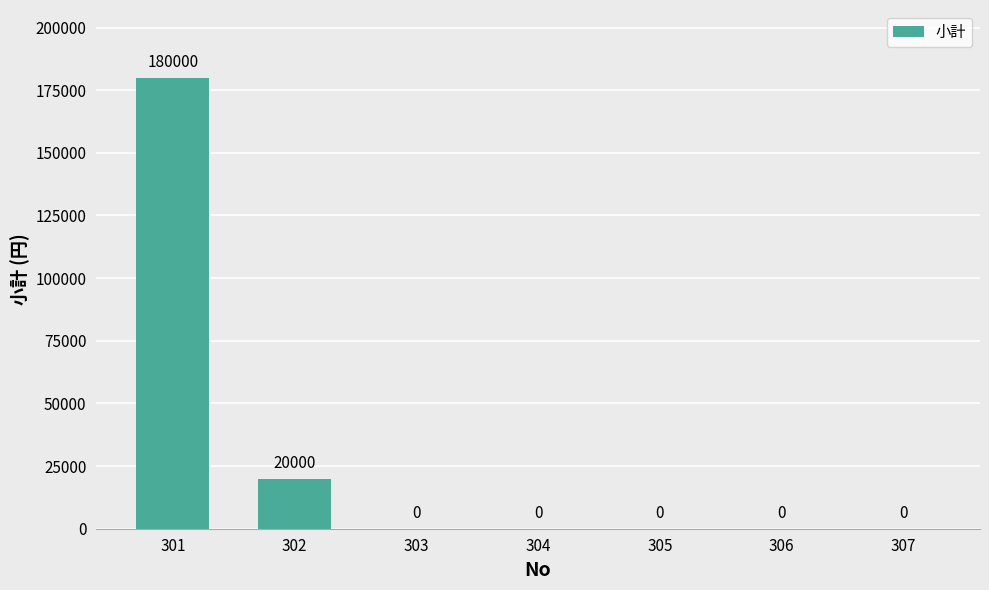

The chart shows a value of 180000 at 301. True or false?

True